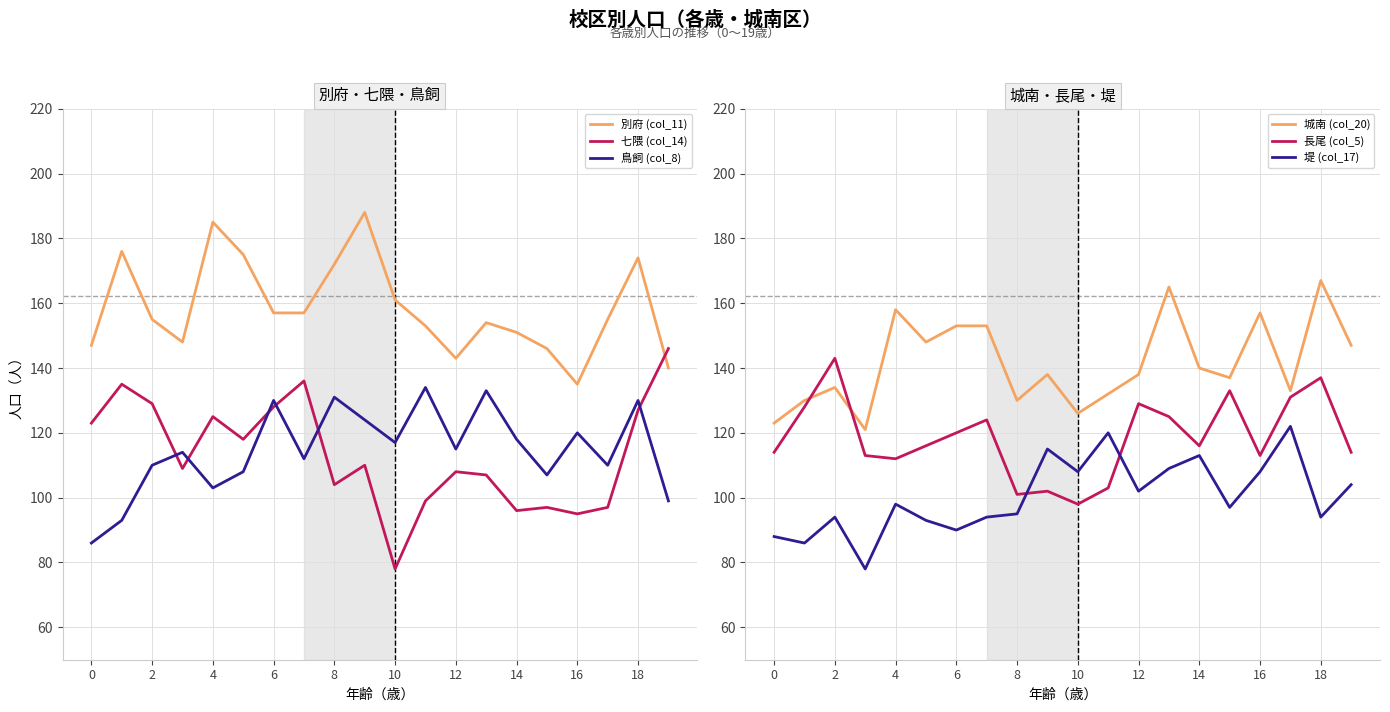

Reading left to right, list all the values displayed in this chart.

別府 (col_11): 147	176	155	148	185	175	157	157	172	188	161	153	143	154	151	146	135	155	174	140
七隈 (col_14): 123	135	129	109	125	118	128	136	104	110	78	99	108	107	96	97	95	97	127	146
鳥飼 (col_8): 86	93	110	114	103	108	130	112	131	124	117	134	115	133	118	107	120	110	130	99
城南 (col_20): 123	130	134	121	158	148	153	153	130	138	126	132	138	165	140	137	157	133	167	147
長尾 (col_5): 114	128	143	113	112	116	120	124	101	102	98	103	129	125	116	133	113	131	137	114
堤 (col_17): 88	86	94	78	98	93	90	94	95	115	108	120	102	109	113	97	108	122	94	104